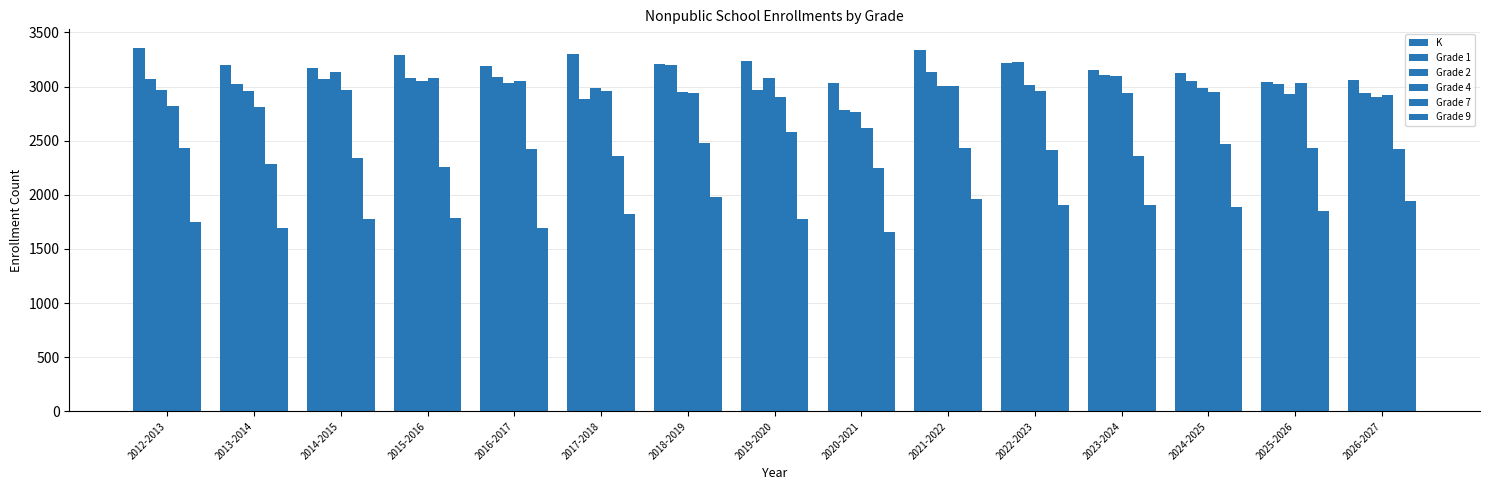

How many values in the Grade 2 series are below 2988?

7